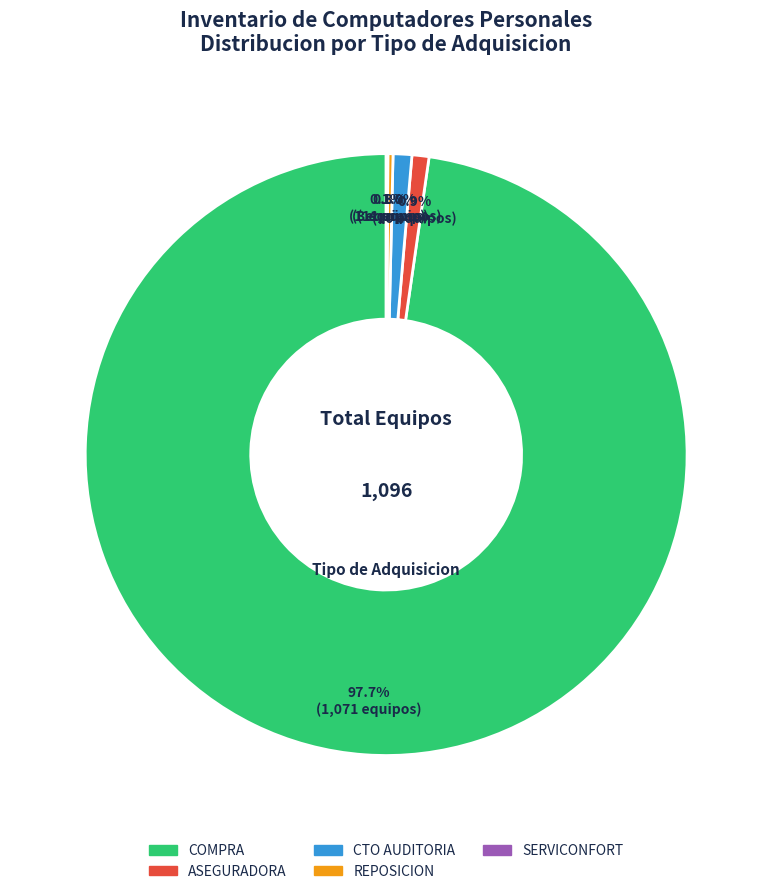

What is the ratio of the value at COMPRA to the value at ASEGURADORA?

119.4